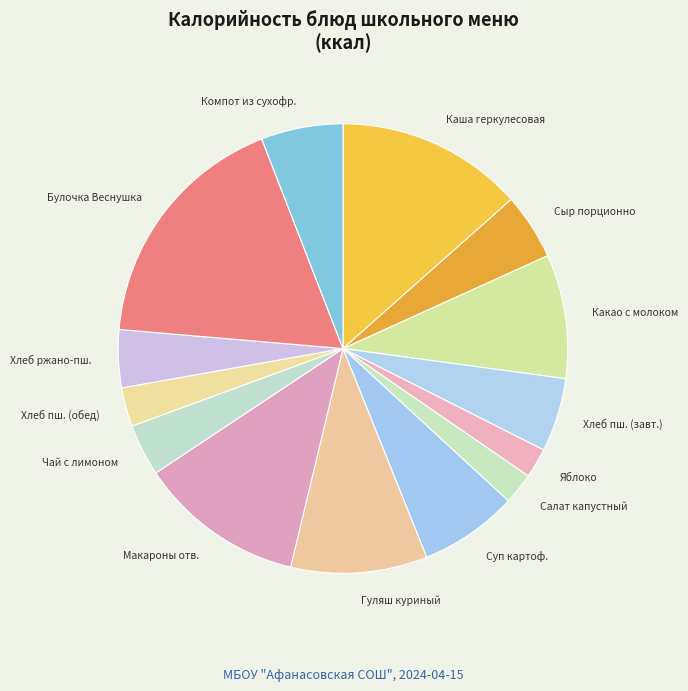

True or false: Компот из сухофр. accounts for 6% of the total.

True